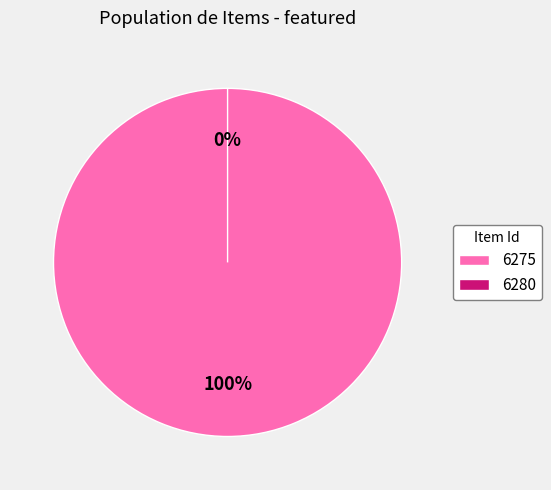

Rank the categories by value from lowest to highest.

6280, 6275